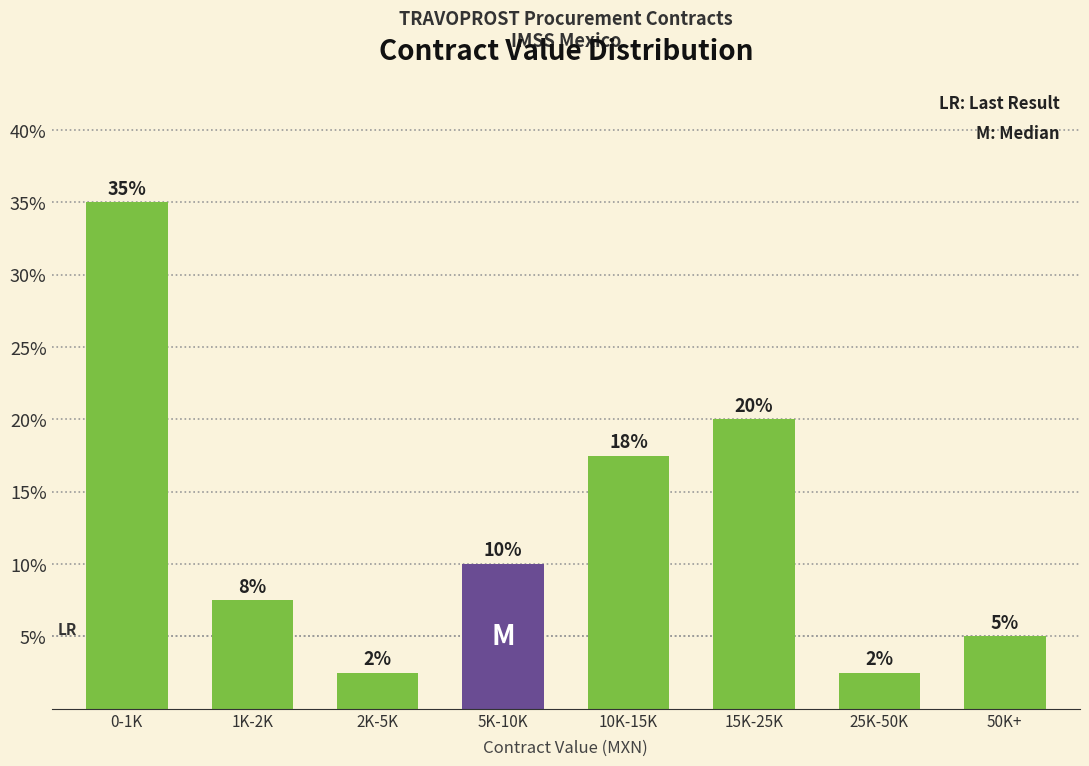

The value at 15K-25K is 20.0. True or false?

True